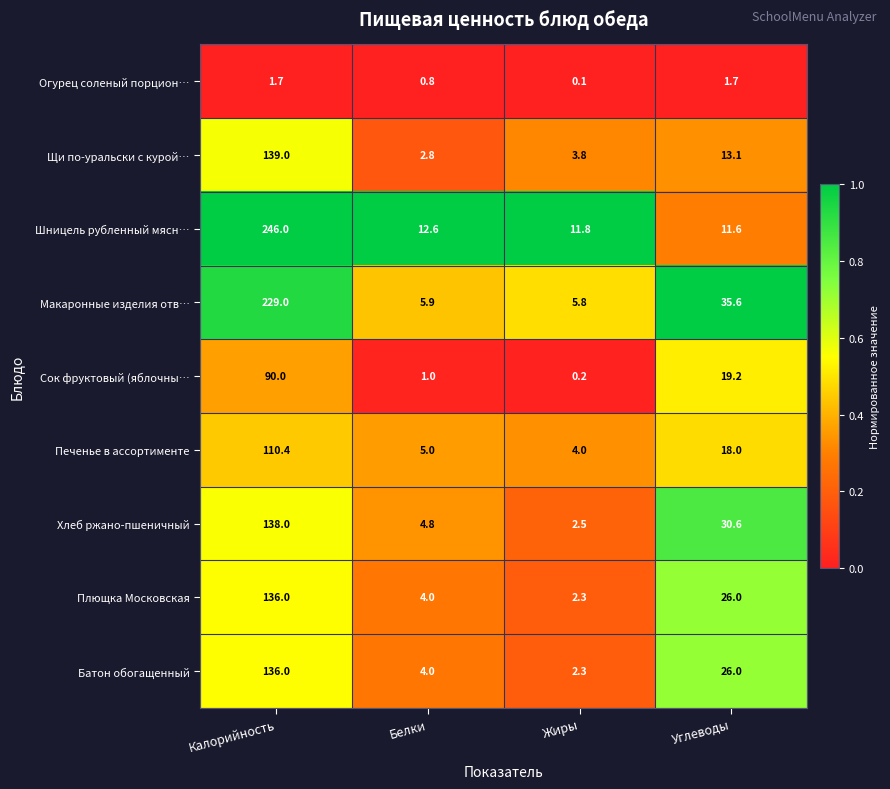

Count the number of data series in this chart.

9